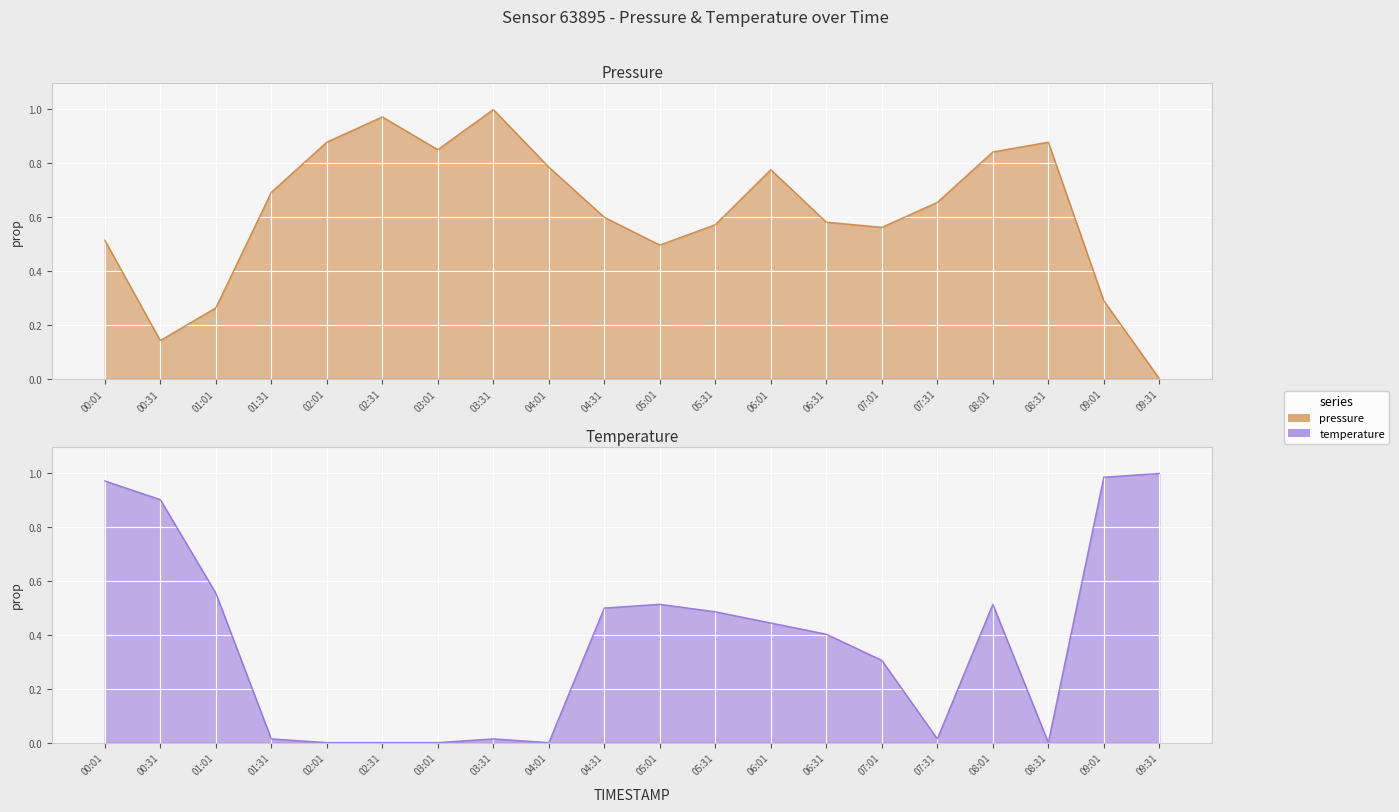

How many interior local peaks does the pressure series have?

4